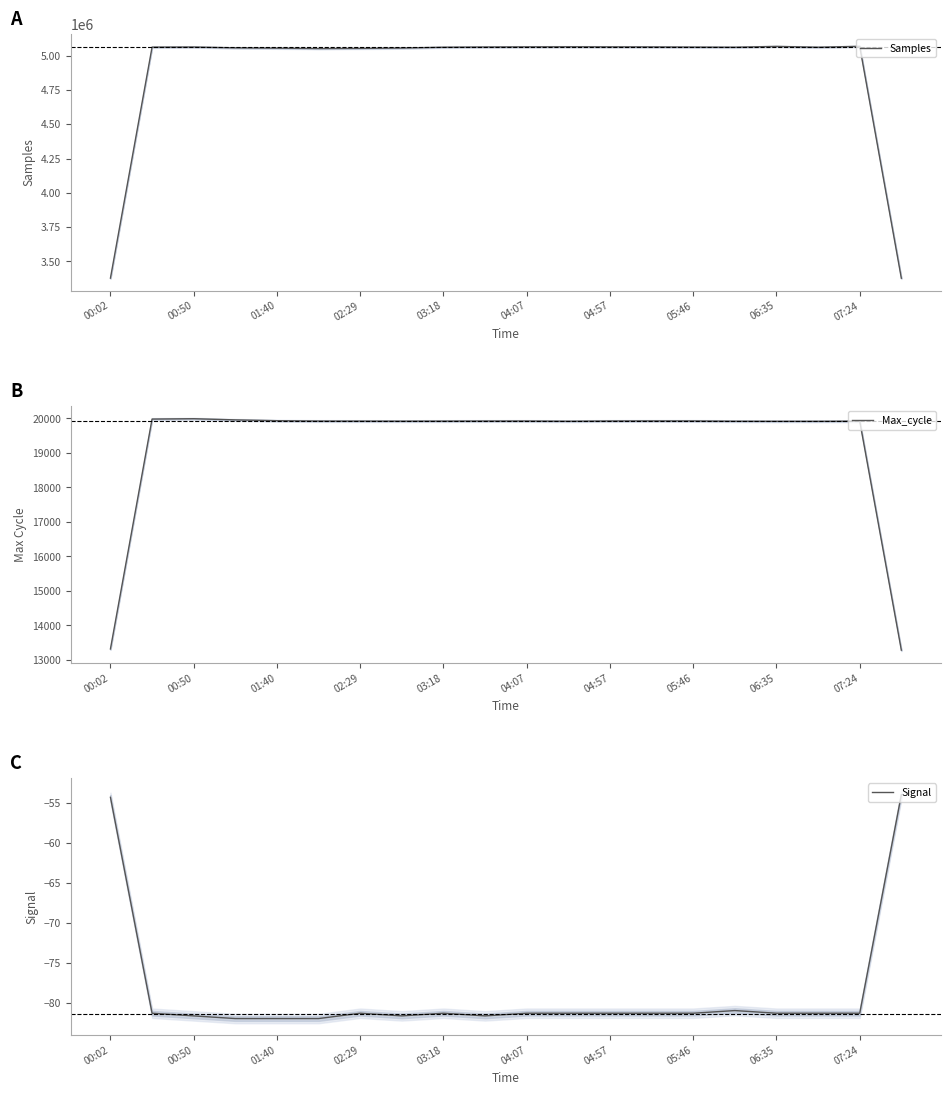

What is the total value across all series at 19?

3389893.7